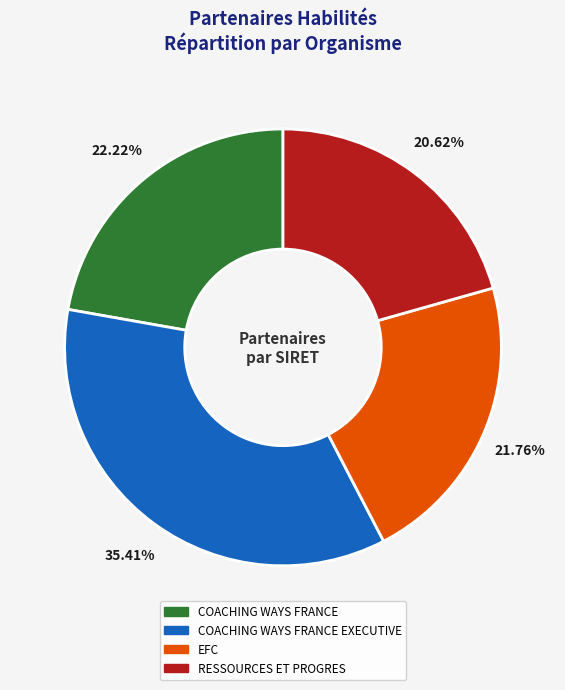

Does any single category account for the majority?

No